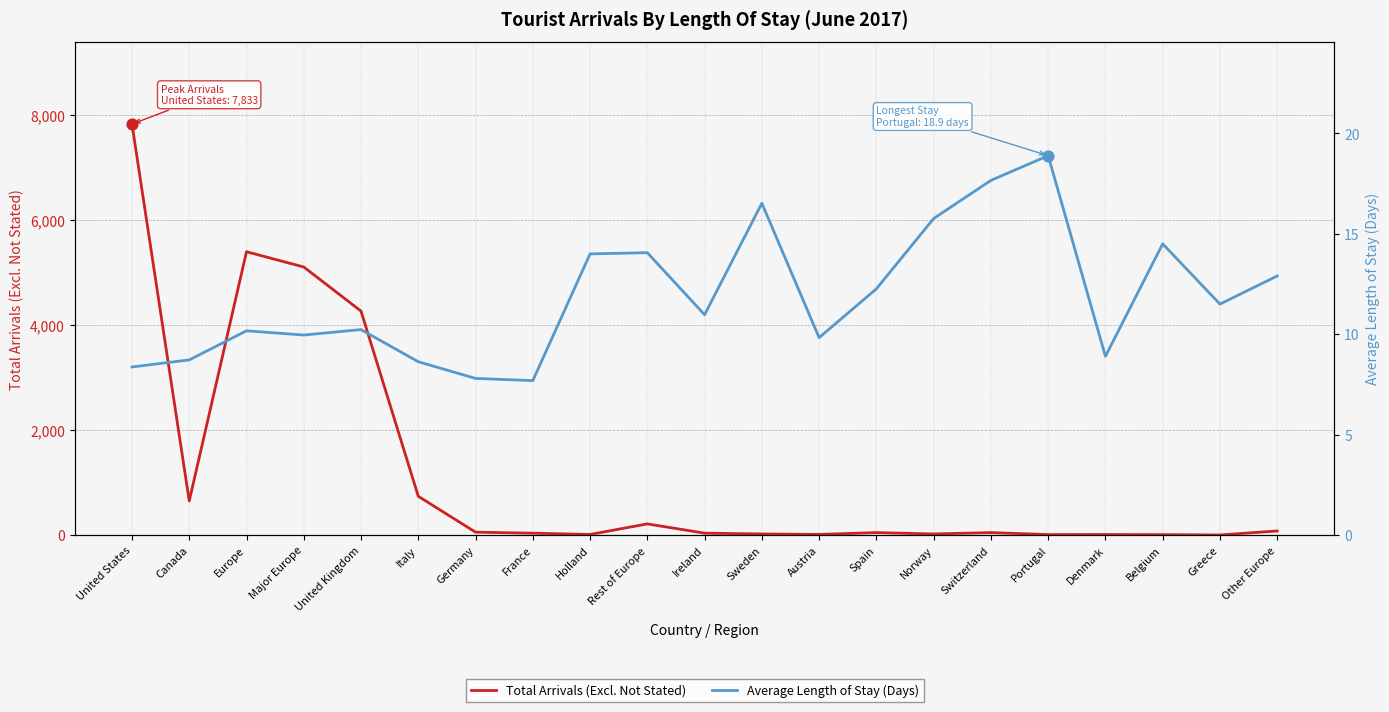

Which series reaches the minimum Y coordinate?

Total Arrivals (Excl. Not Stated)